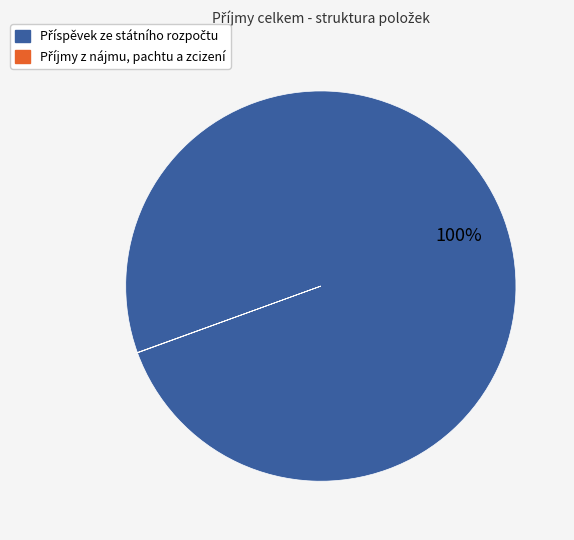

Is there a majority slice in this chart?

Yes